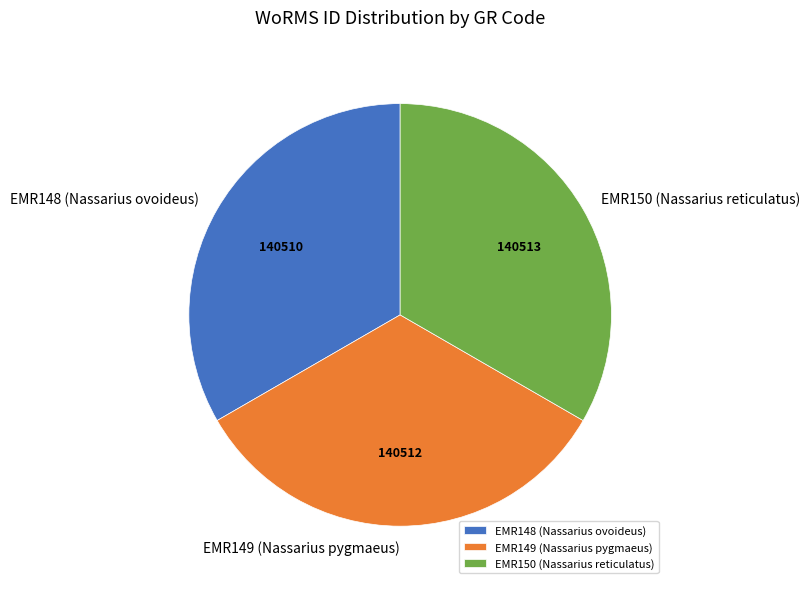

Is EMR148 (Nassarius ovoideus) the majority of the pie?

No